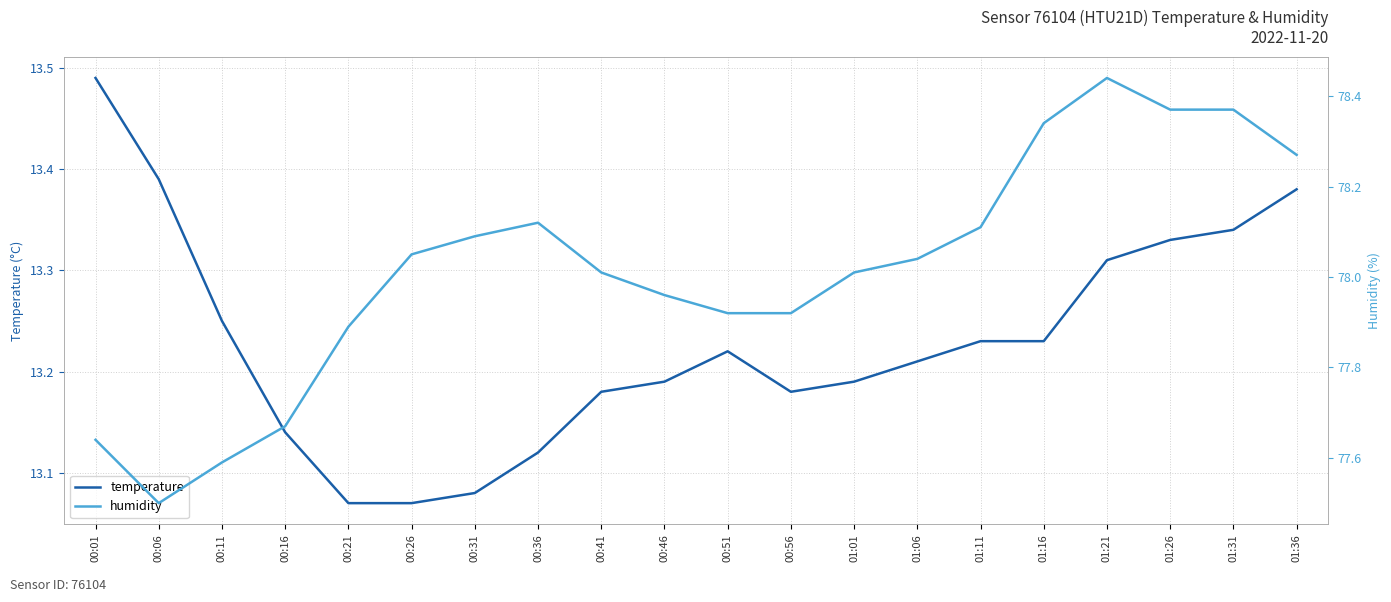

True or false: humidity and temperature intersect in this chart.

False